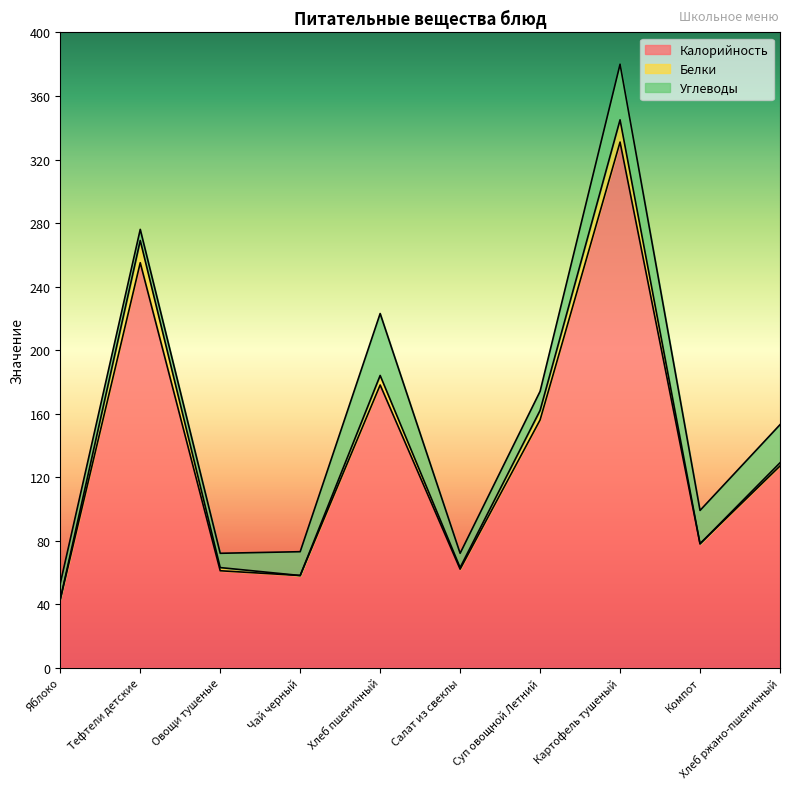

What is the minimum value for Калорийность?

43